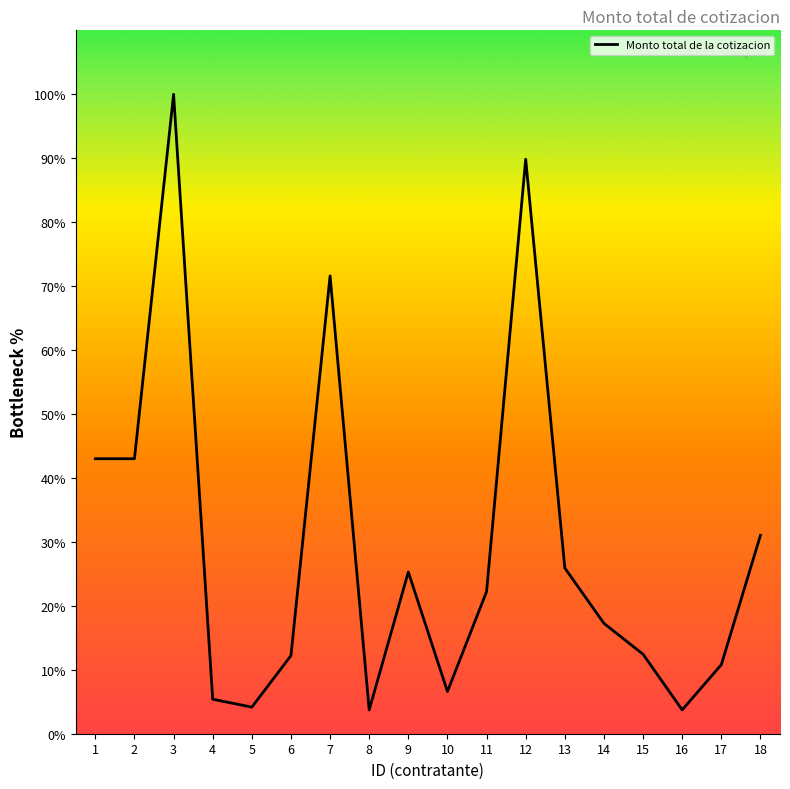

How many lines are shown in the chart?

1